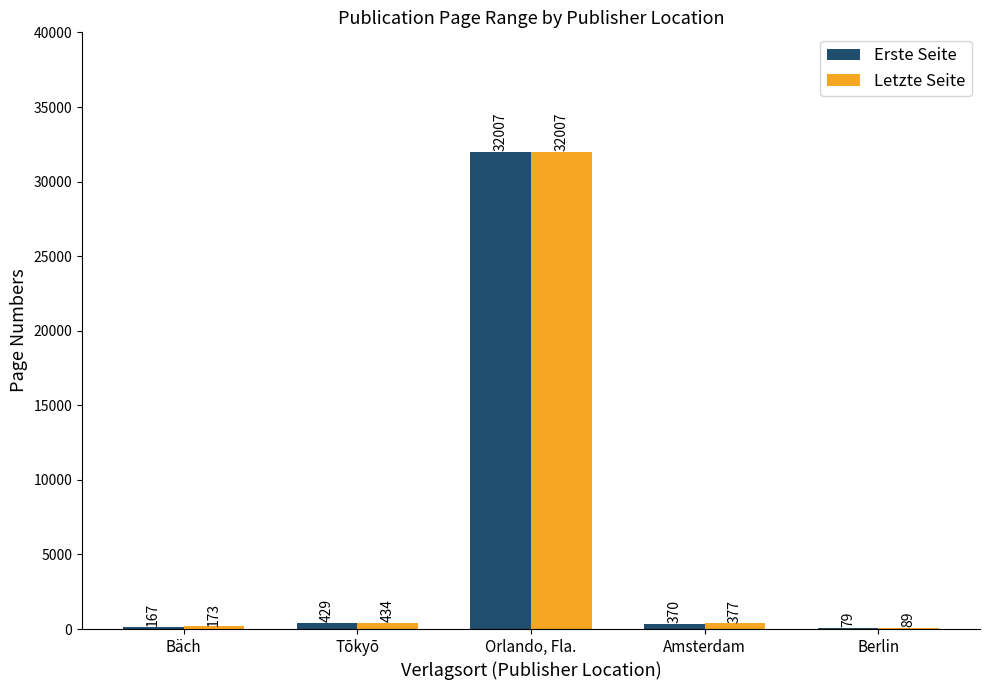

How many groups of bars are there?

5